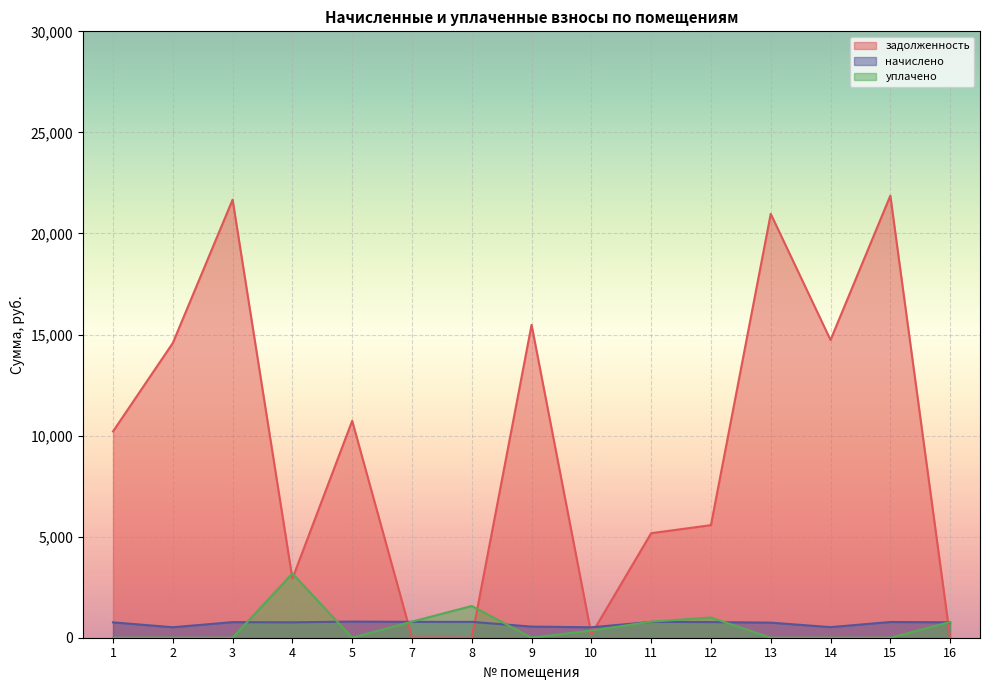

Which has a higher value, 14 or 9?

9